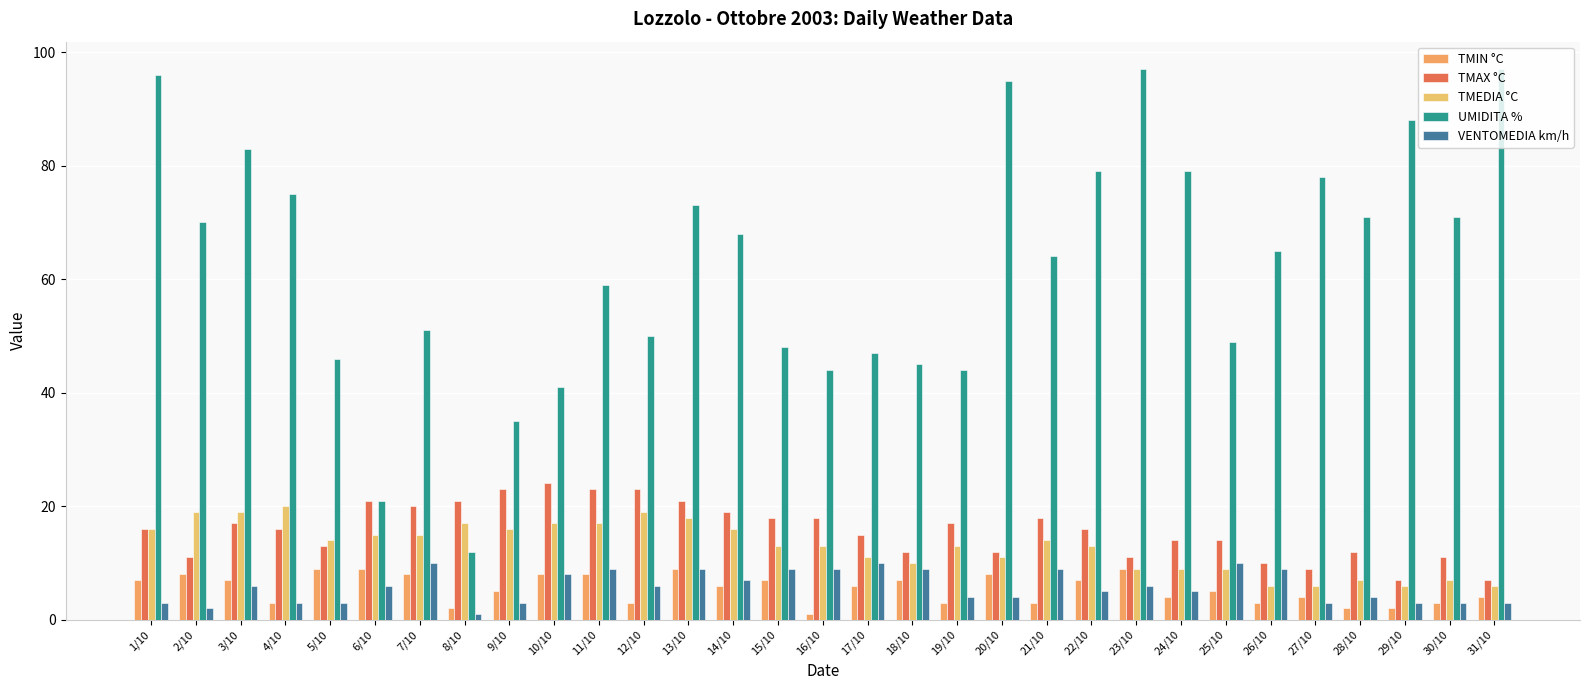

Which series changed the most between 6/10 and 11/10?

UMIDITA %